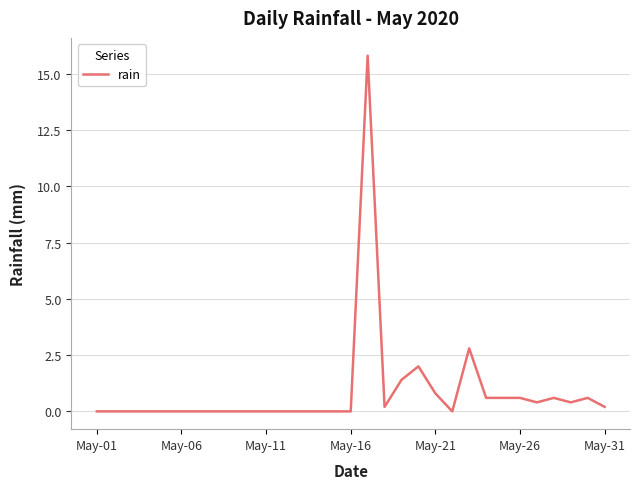

What is the difference between the maximum and minimum values?

15.8